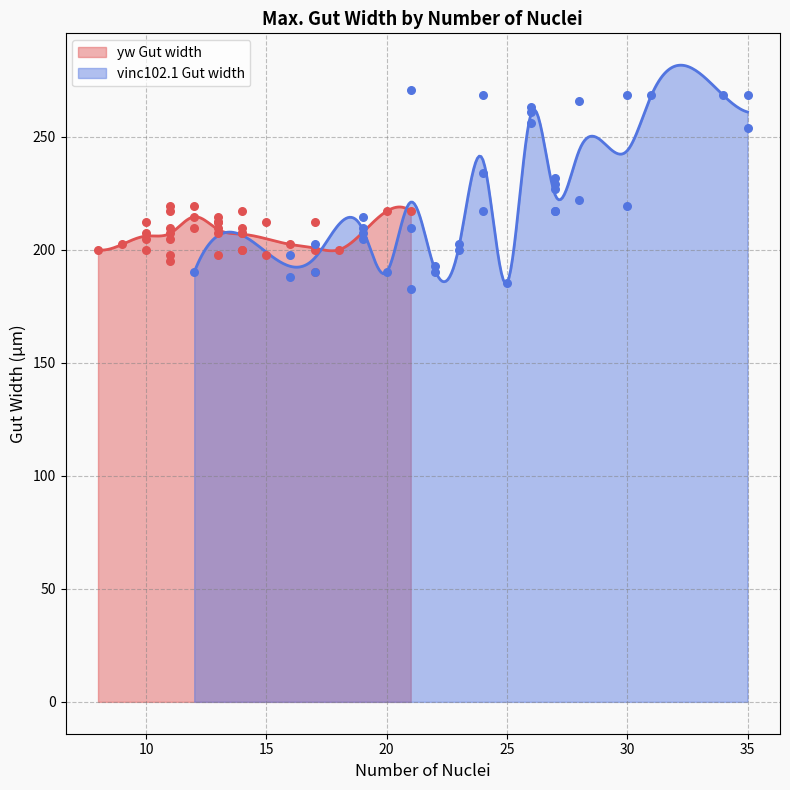

Which series reaches the maximum Y coordinate?

vinc102.1 Gut width